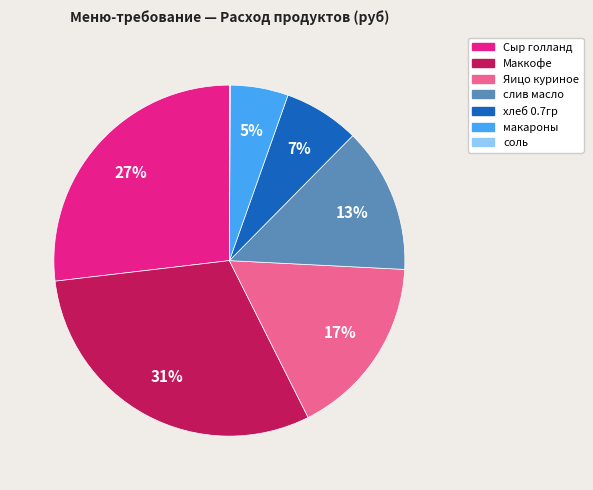

To the nearest percent, what percentage of the pie is Яицо куриное?

17%